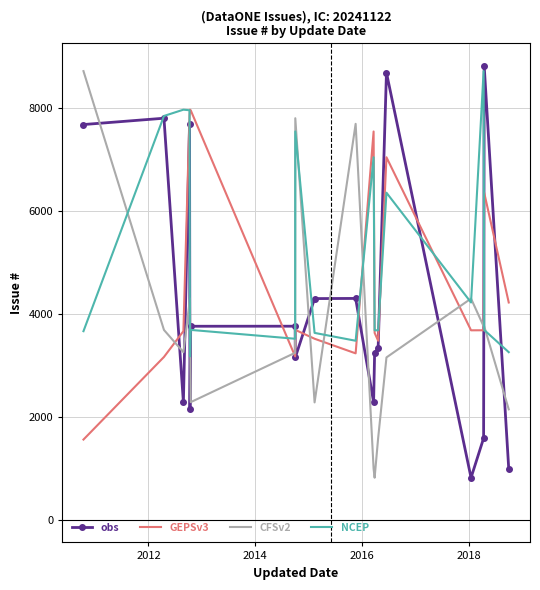

Which series ends up on top after the final intersection of CFSv2 and obs?

CFSv2